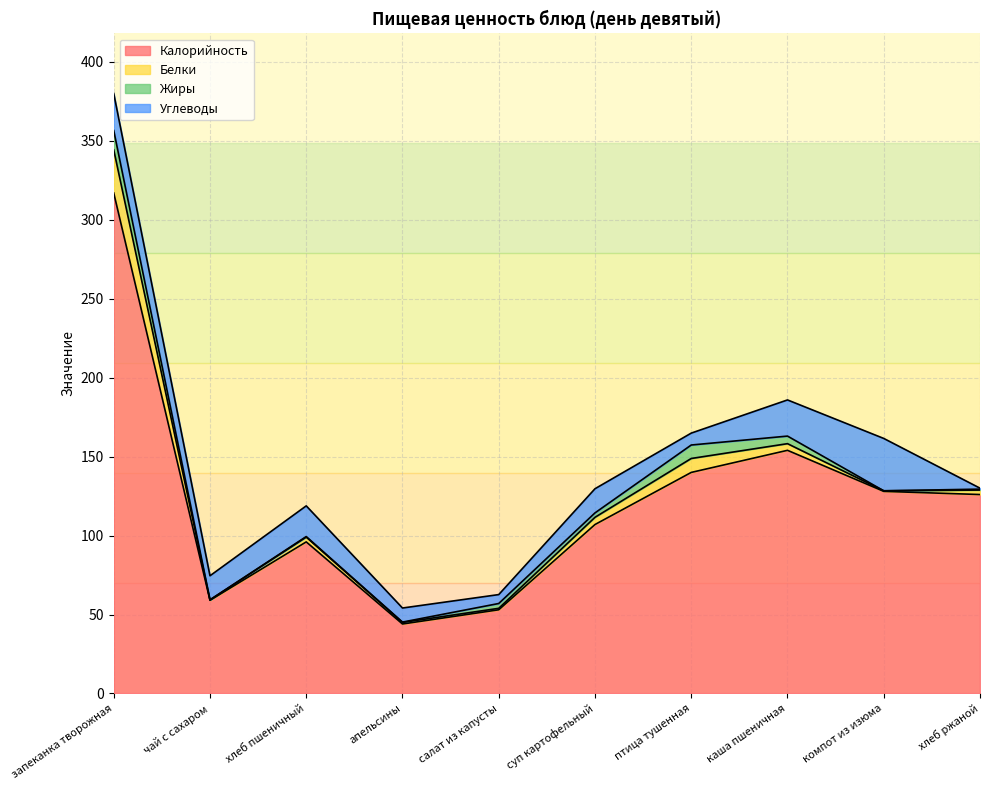

The value of Калорийность at хлеб пшеничный is 96.0. True or false?

True